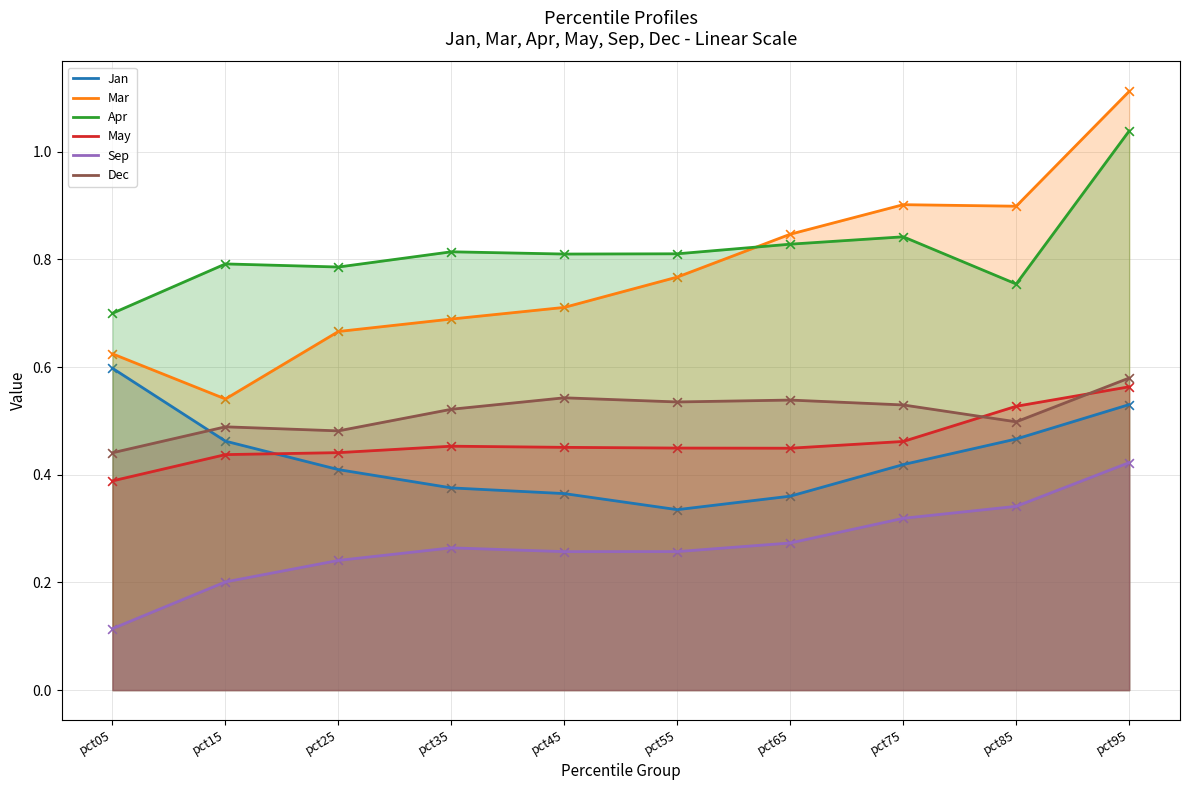

Which series has the largest total across all categories?

Apr